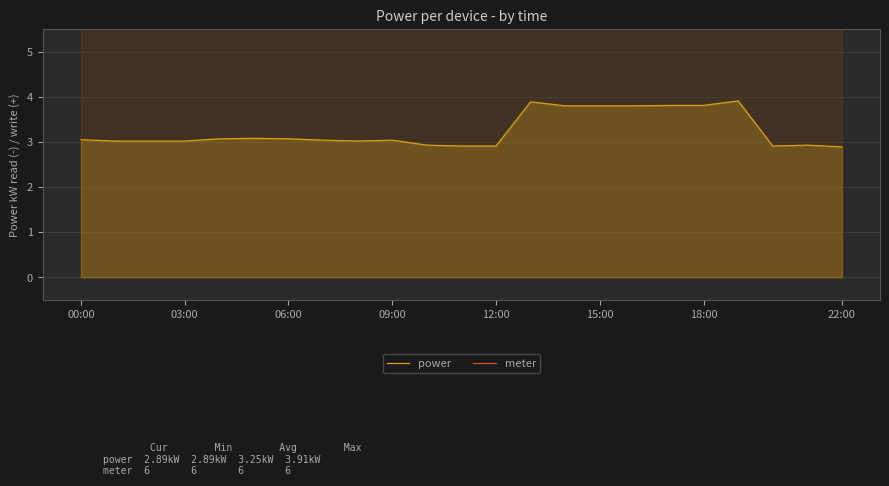

How many lines are shown in the chart?

2